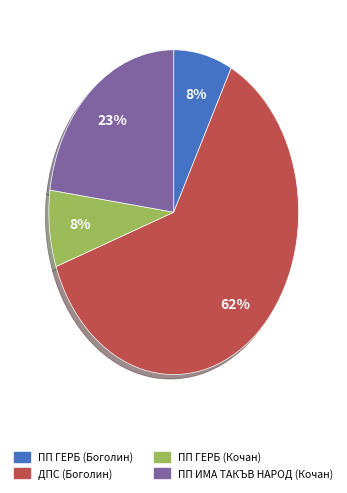

Do ПП ГЕРБ (Кочан) and ДПС (Боголин) together represent more than half of the pie?

Yes